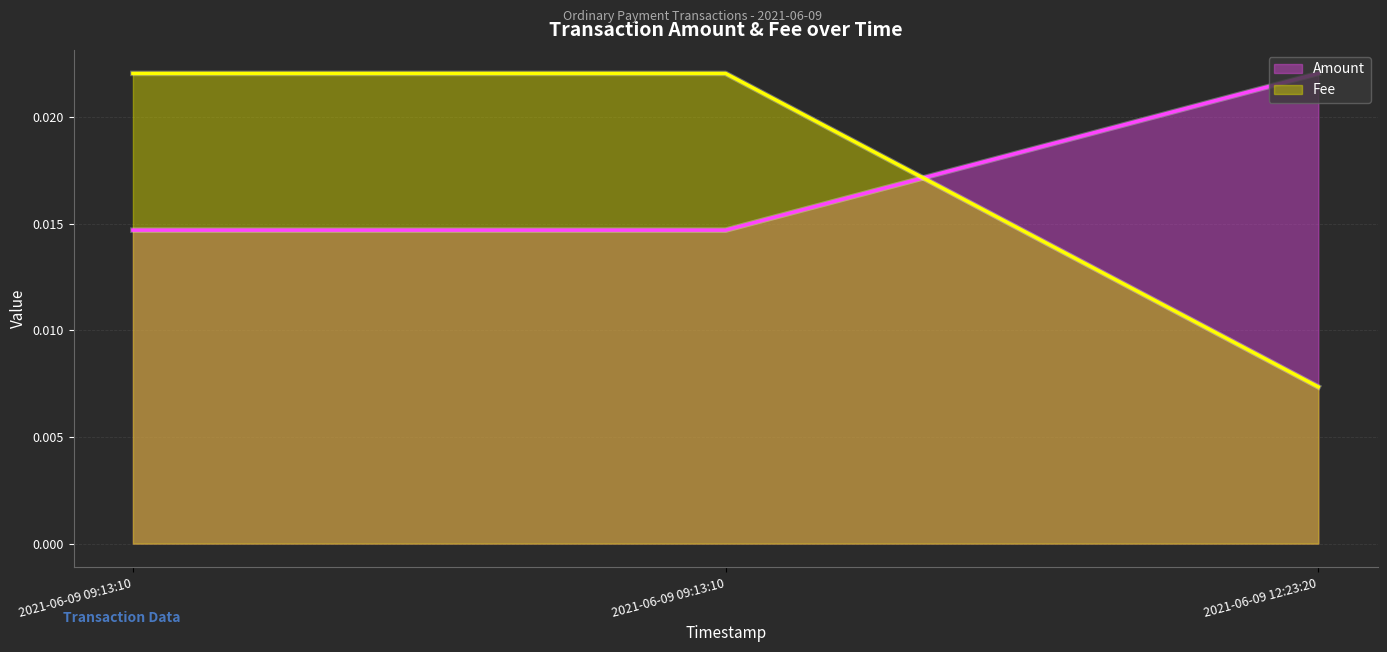

Which series has the largest range (max minus min)?

Fee